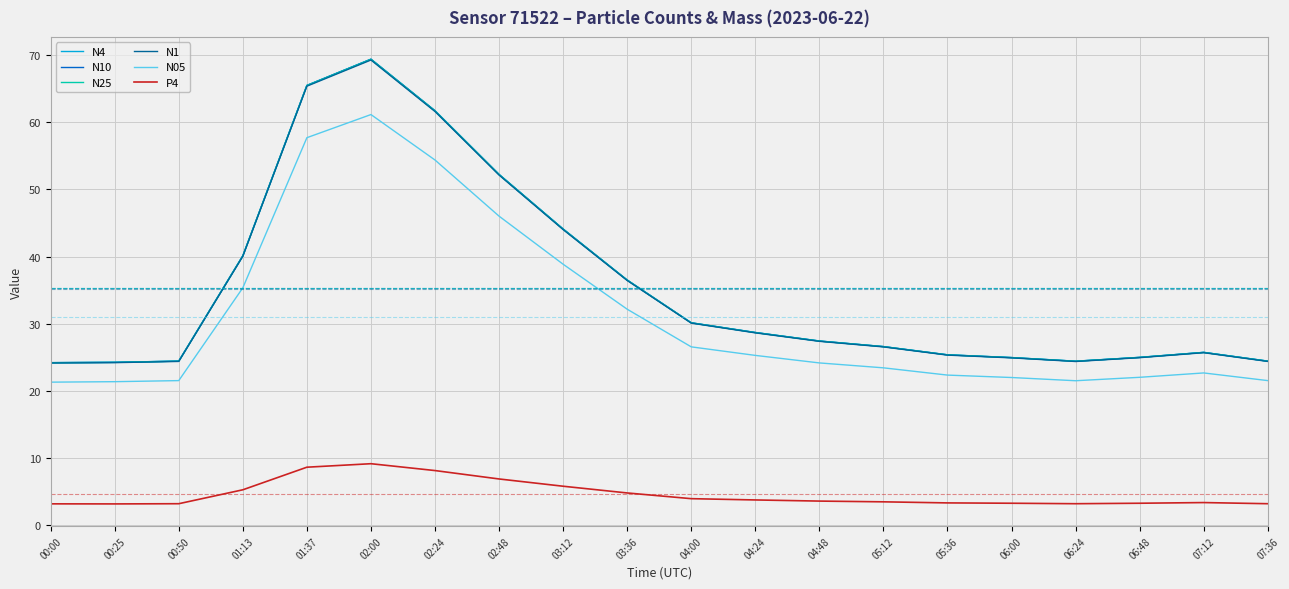

How many values in the N05 series are below 24?

10